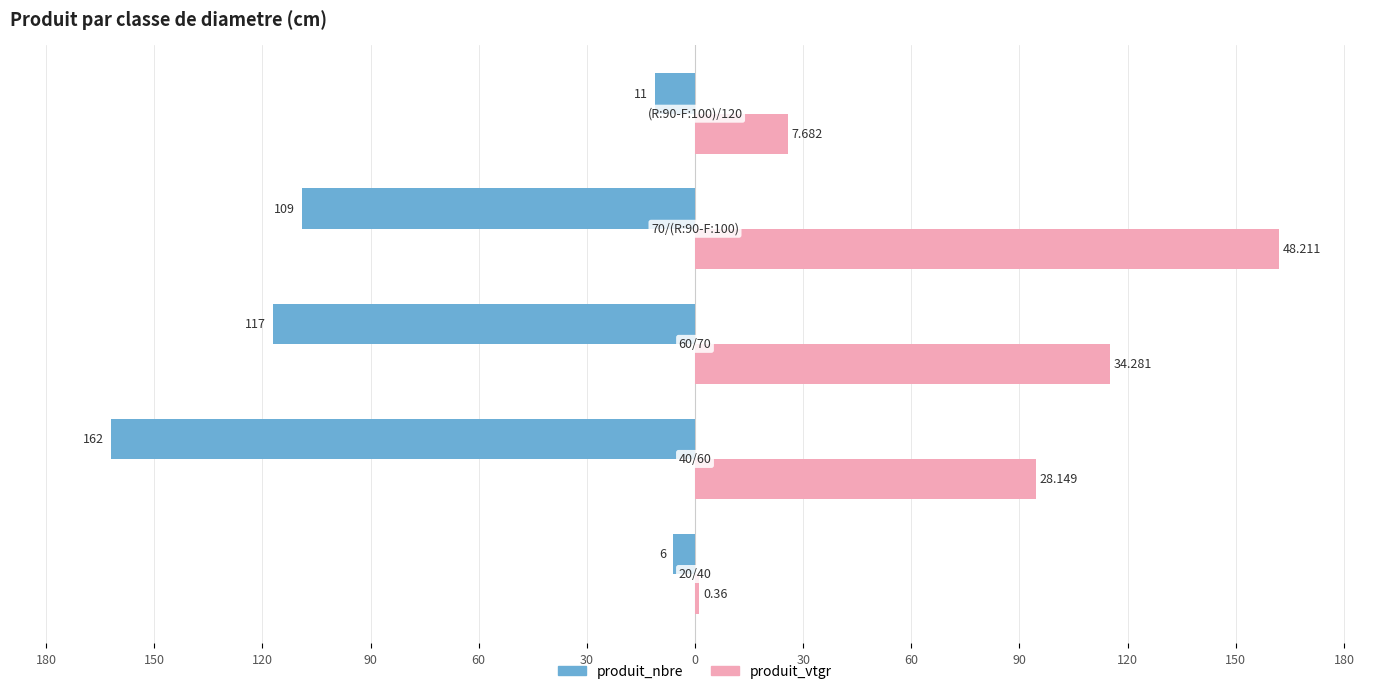

What are all the series names shown in the legend?

produit_nbre, produit_vtgr